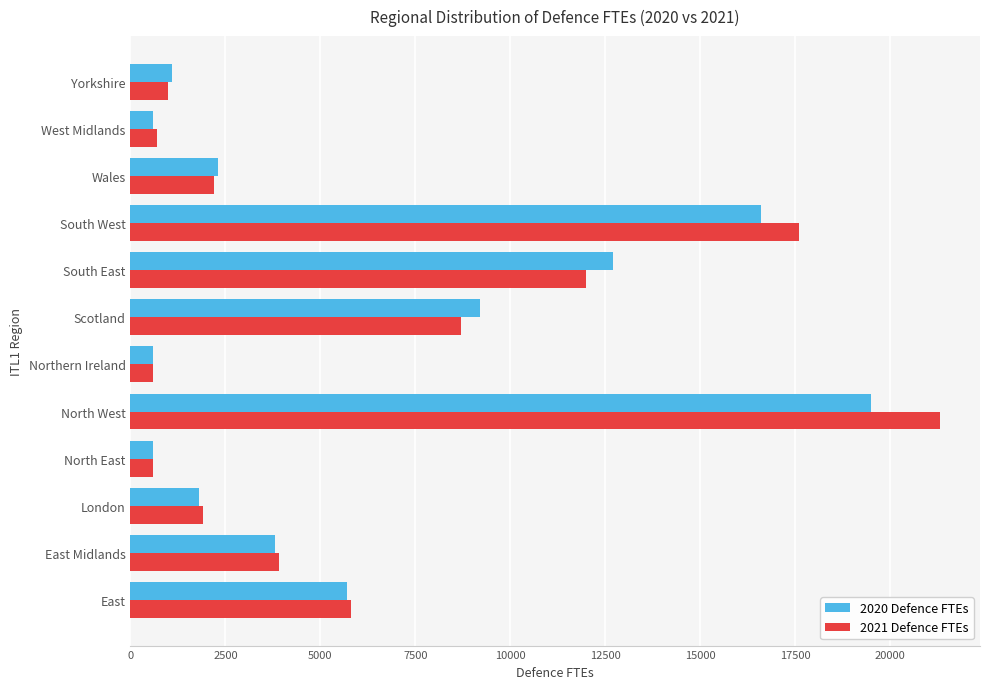

Which category has the highest value across all series?

North West